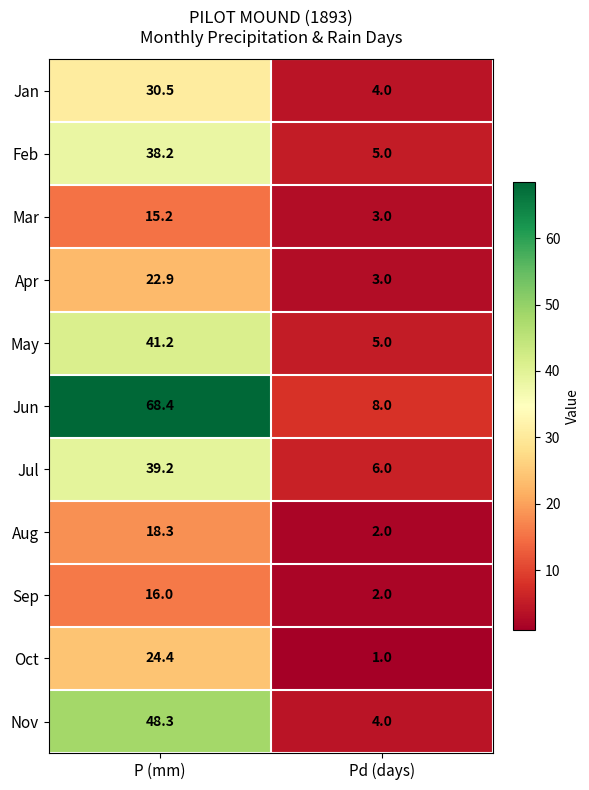

The value of Jan at Pd (days) is 4.0. True or false?

True